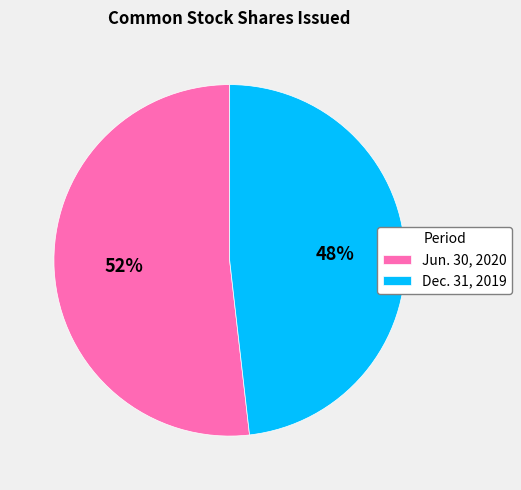

How many slices are in this pie chart?

2